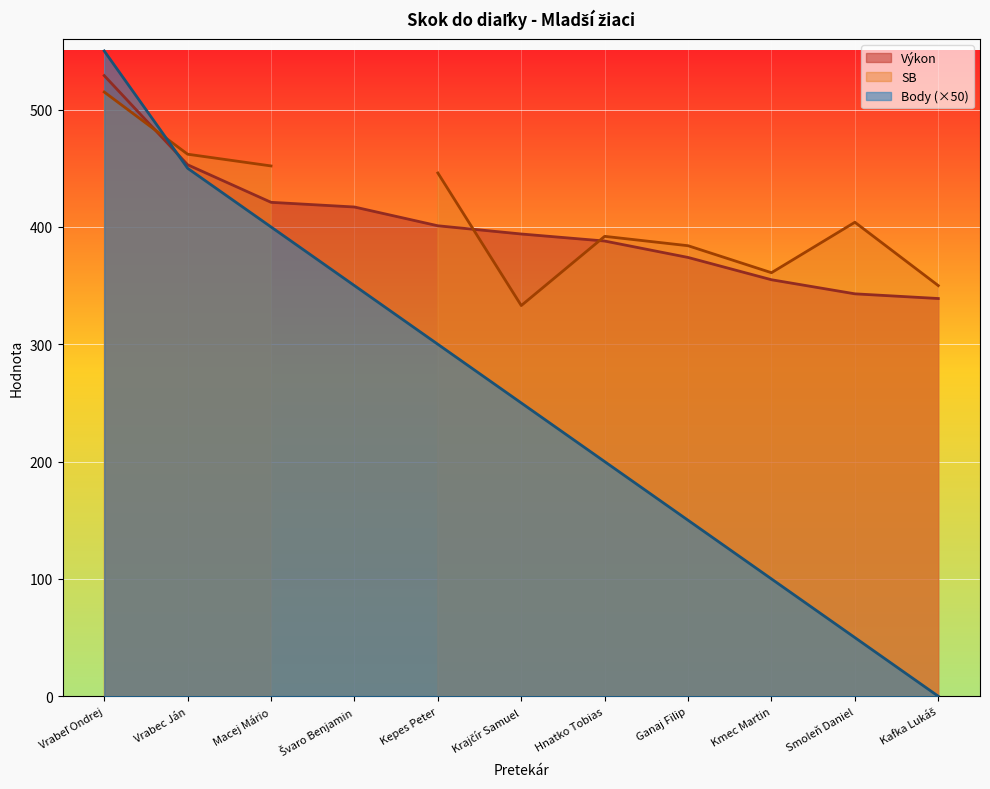

At how many categories does at least one series exceed 234?

11